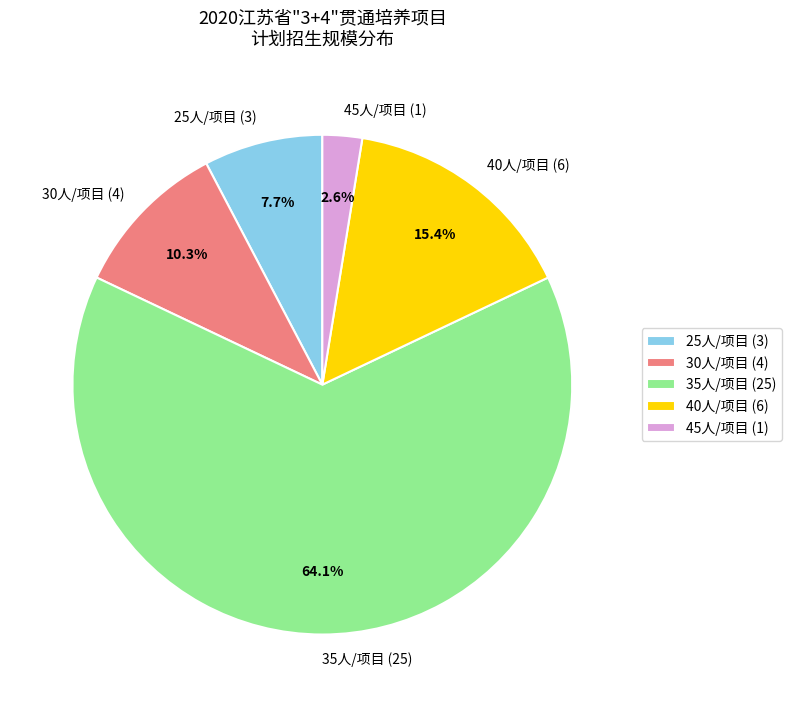

What is the total percentage of 45人/项目 (1) and 25人/项目 (3)?

10.3%